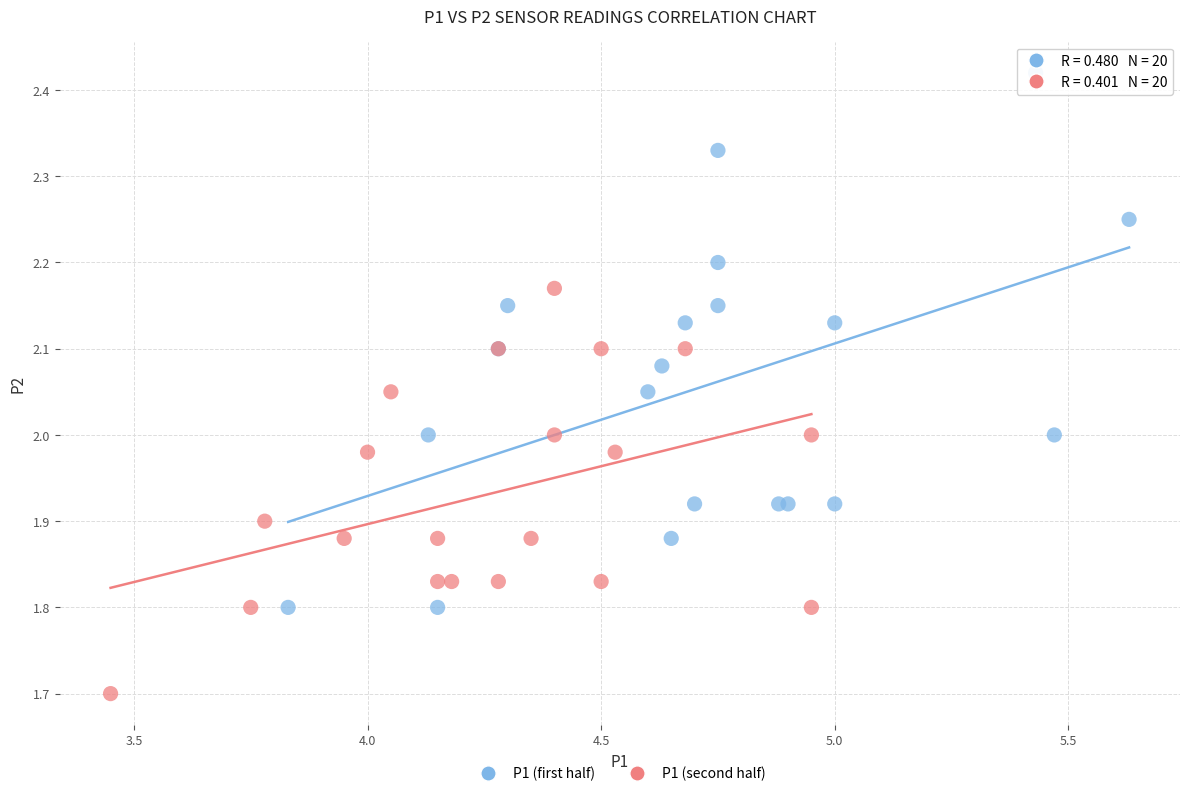

Which series has the largest Y range (max minus min)?

P1 (first half)